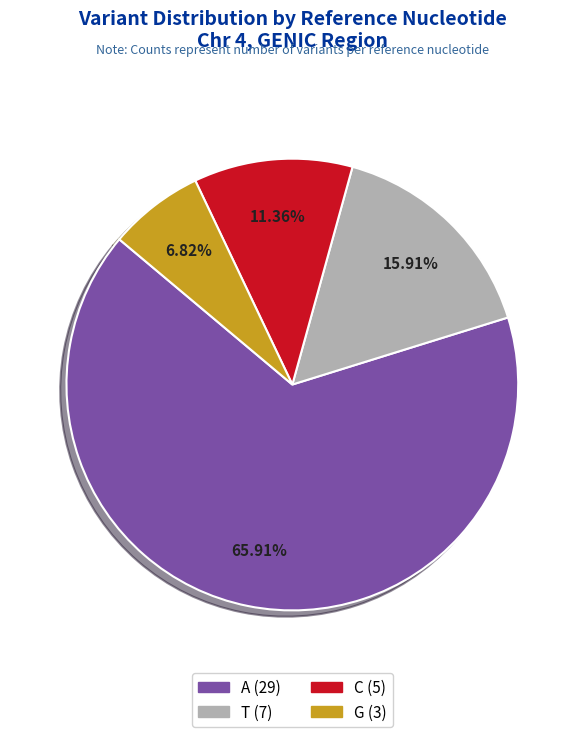

Rank the categories by value from lowest to highest.

G, C, T, A